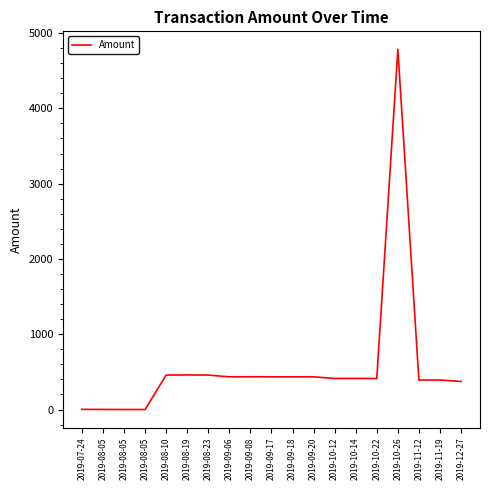

Is it true that the value at 2019-08-19 is 715.3?

False